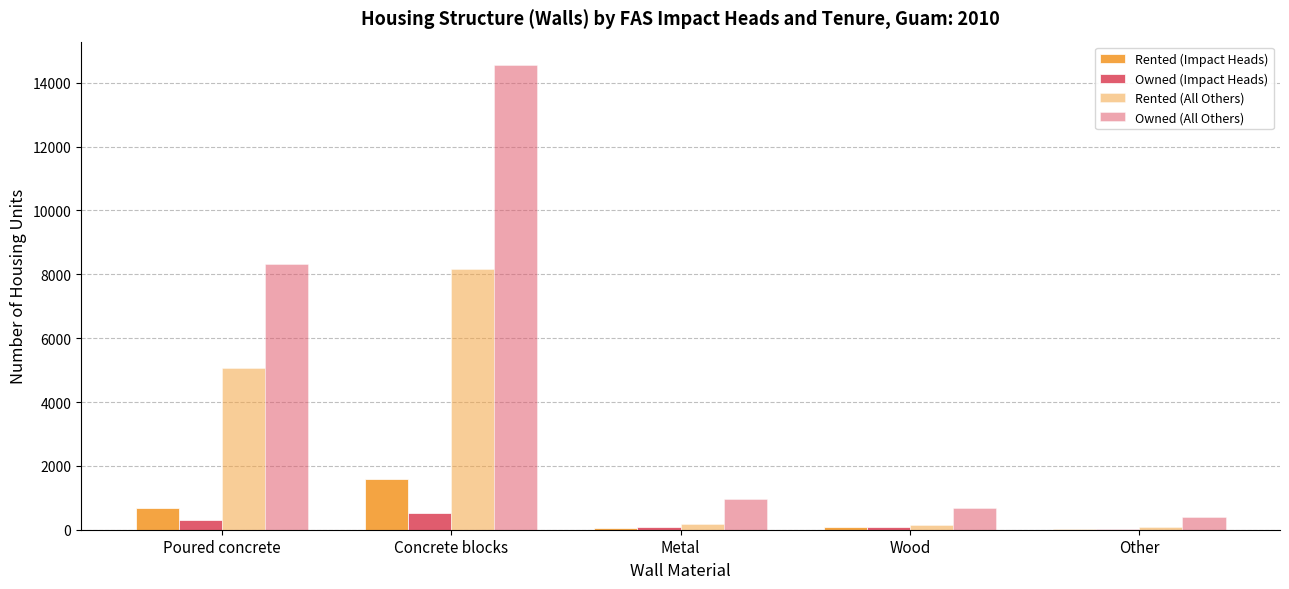

At which category does the chart reach its peak across all series?

Concrete blocks